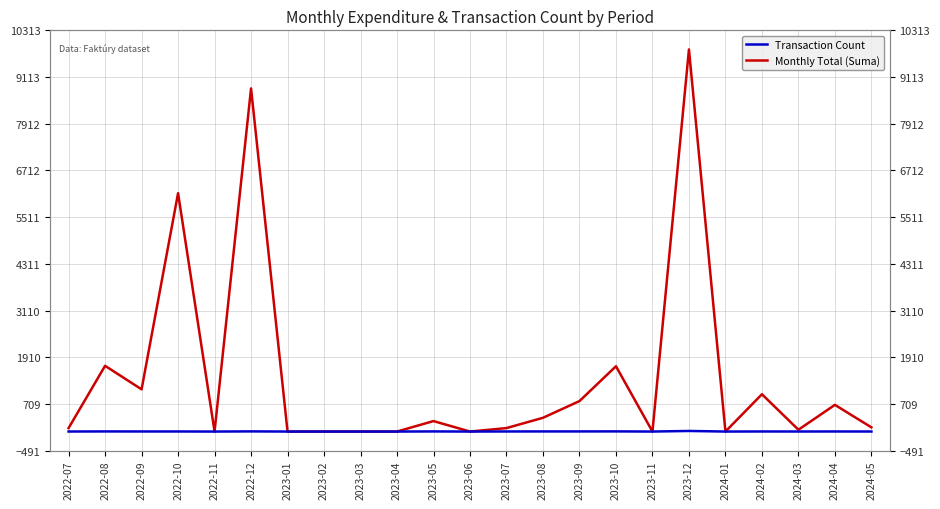

Which label corresponds to the smallest value in the chart?

2022-11